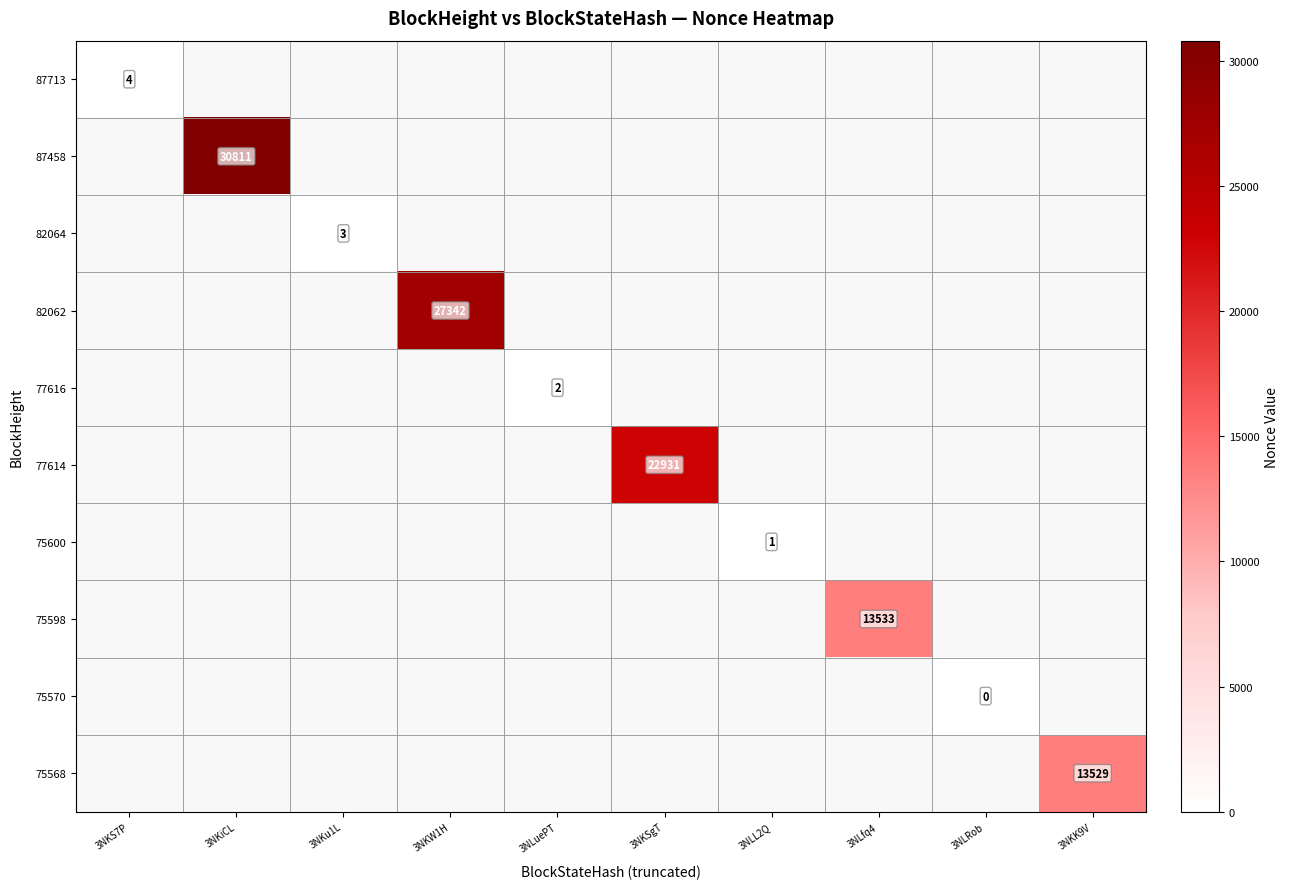

Is it true that 77614 equals 6694 at 3NKSgT?

False